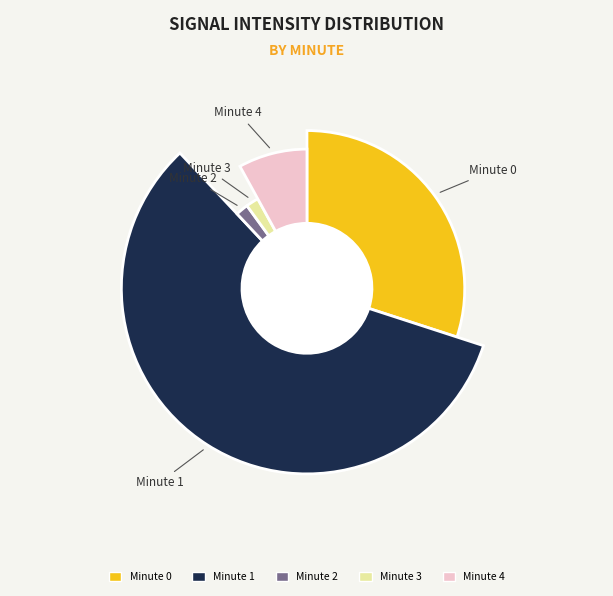

What is the largest slice in the pie chart?

Minute 1